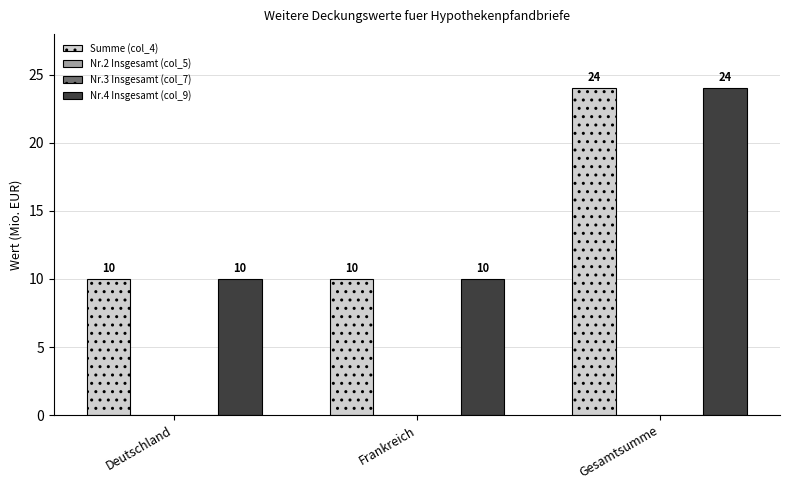

Reading left to right, transcribe all the data shown in this chart.

Summe (col_4): Deutschland=10	Frankreich=10	Gesamtsumme=24
Nr.2 Insgesamt (col_5): Deutschland=0	Frankreich=0	Gesamtsumme=0
Nr.3 Insgesamt (col_7): Deutschland=0	Frankreich=0	Gesamtsumme=0
Nr.4 Insgesamt (col_9): Deutschland=10	Frankreich=10	Gesamtsumme=24